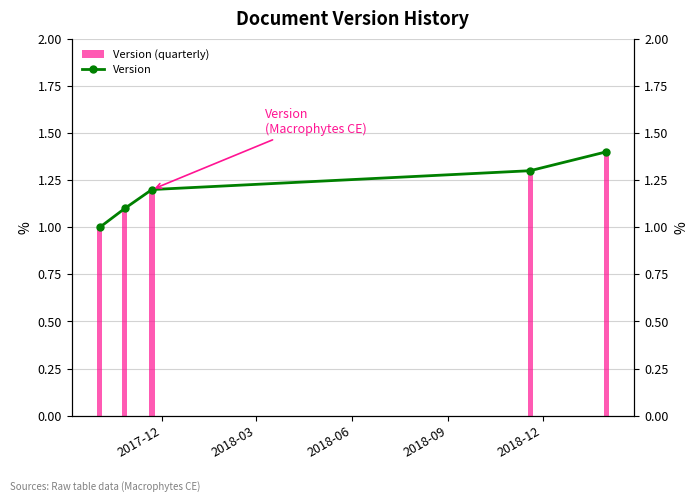

How many Version (quarterly) values are between 1 and 2?

5